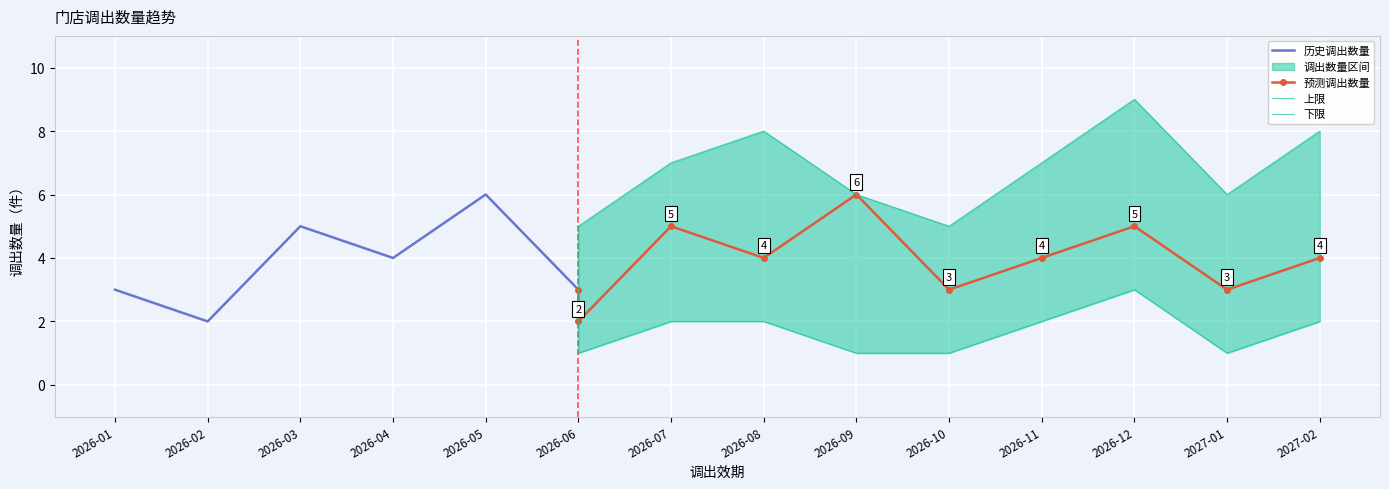

True or false: 调出数量_upper and 调出数量_lower intersect in this chart.

False